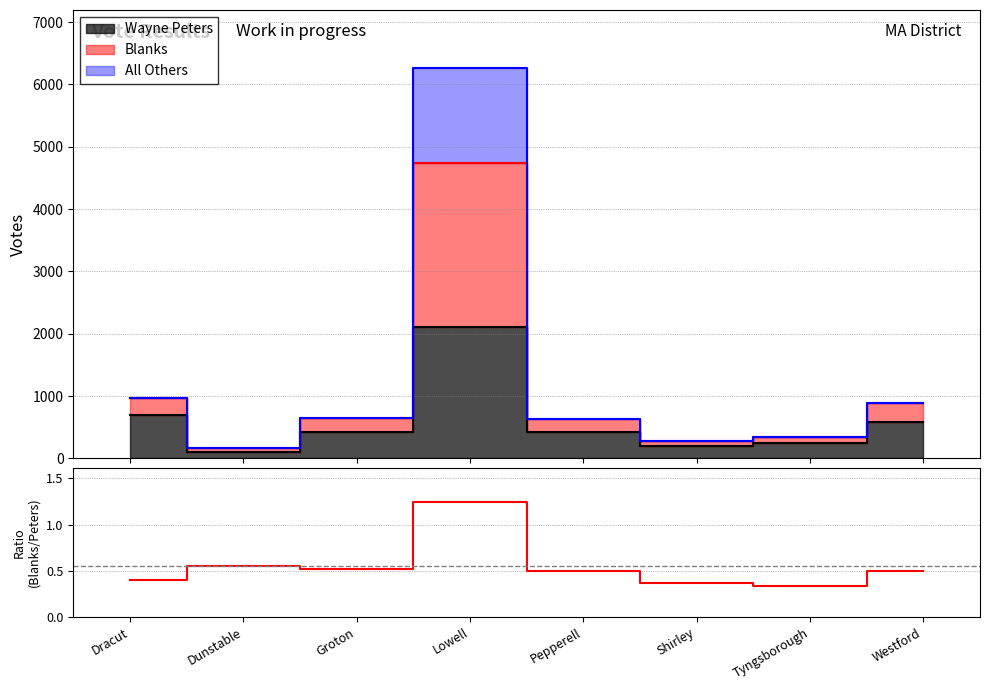

Reading left to right, list all the values displayed in this chart.

Dracut=0.4	Dunstable=0.6	Groton=0.5	Lowell=1.2	Pepperell=0.5	Shirley=0.4	Tyngsborough=0.3	Westford=0.5